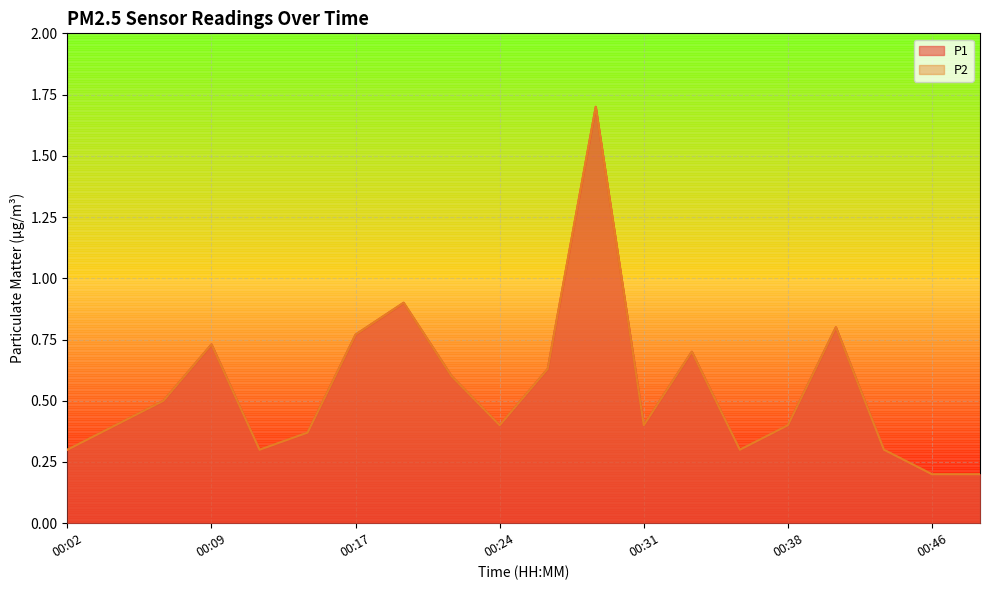

What is the maximum value shown in the chart?

1.7